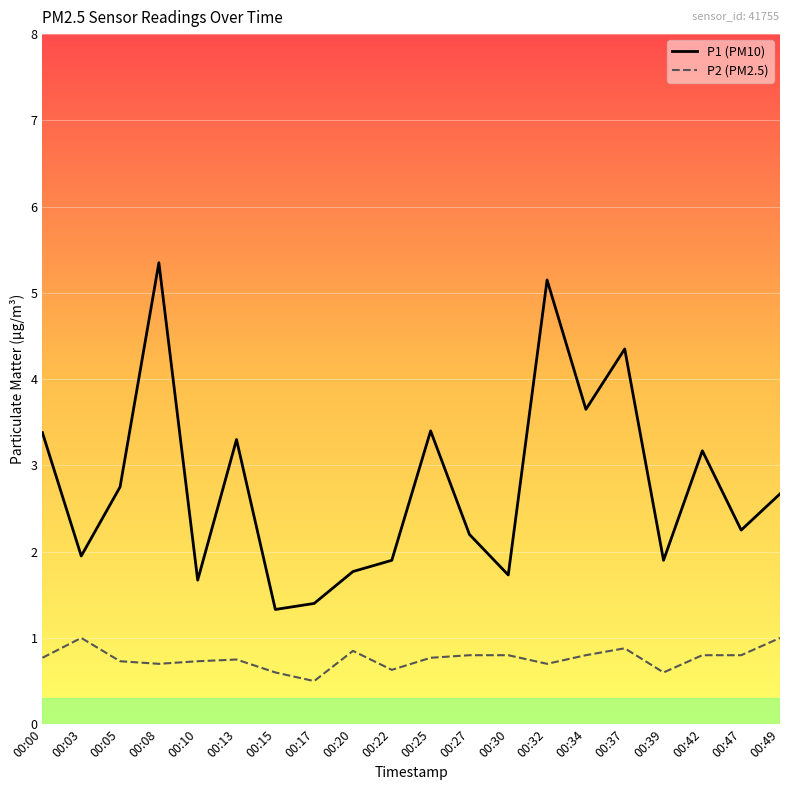

What is the average value of the P2 series?

0.8